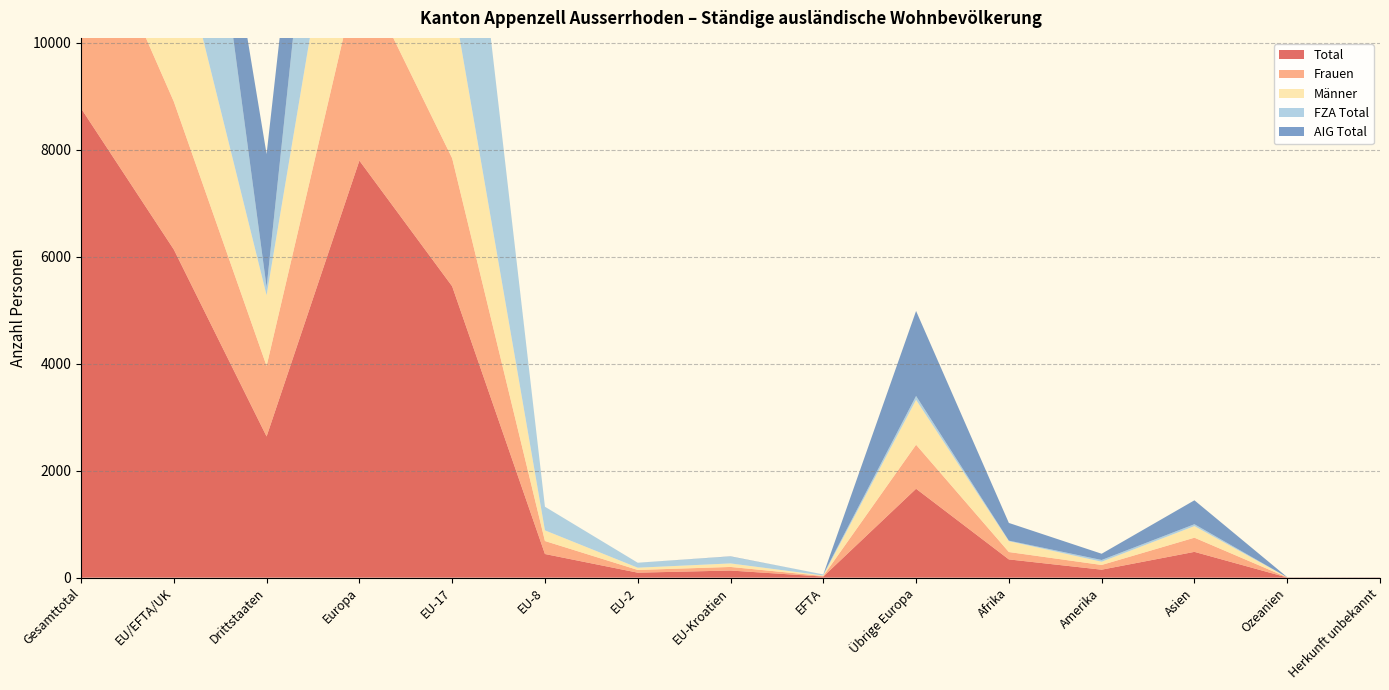

Reading left to right, transcribe all the data shown in this chart.

Total: Gesamttotal=8776	EU/EFTA/UK=6136	Drittstaaten=2640	Europa=7798	EU-17=5448	EU-8=442	EU-2=93	EU-Kroatien=133	EFTA=20	Übrige Europa=1662	Afrika=341	Amerika=149	Asien=482	Ozeanien=3	Herkunft unbekannt=3
Frauen: Gesamttotal=4084	EU/EFTA/UK=2766	Drittstaaten=1318	Europa=3589	EU-17=2394	EU-8=243	EU-2=51	EU-Kroatien=67	EFTA=11	Übrige Europa=823	Afrika=138	Amerika=88	Asien=265	Ozeanien=2	Herkunft unbekannt=2
Männer: Gesamttotal=4692	EU/EFTA/UK=3370	Drittstaaten=1322	Europa=4209	EU-17=3054	EU-8=199	EU-2=42	EU-Kroatien=66	EFTA=9	Übrige Europa=839	Afrika=203	Amerika=61	Asien=217	Ozeanien=1	Herkunft unbekannt=1
FZA Total: Gesamttotal=6281	EU/EFTA/UK=6130	Drittstaaten=151	Europa=6203	EU-17=5446	EU-8=442	EU-2=93	EU-Kroatien=129	EFTA=20	Übrige Europa=73	Afrika=10	Amerika=32	Asien=35	Ozeanien=1	Herkunft unbekannt=0
AIG Total: Gesamttotal=2495	EU/EFTA/UK=6	Drittstaaten=2489	Europa=1595	EU-17=2	EU-8=0	EU-2=0	EU-Kroatien=4	EFTA=0	Übrige Europa=1589	Afrika=331	Amerika=117	Asien=447	Ozeanien=2	Herkunft unbekannt=3